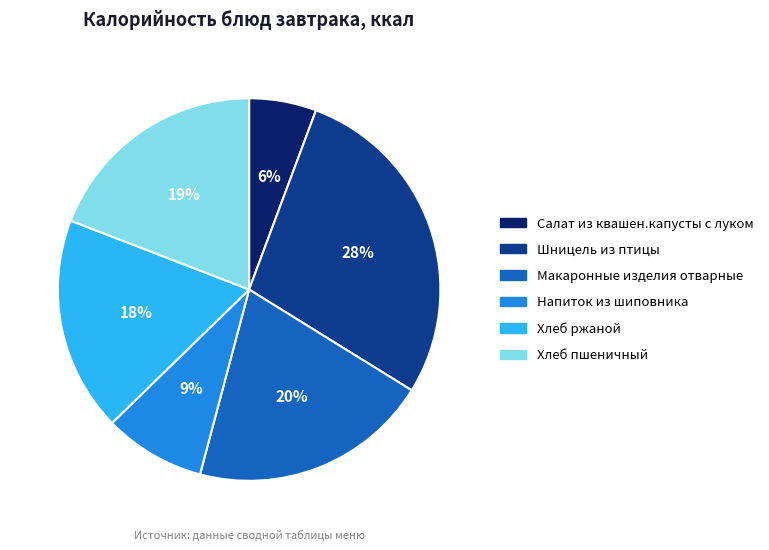

The Хлеб пшеничный slice represents 27% of the pie. True or false?

False